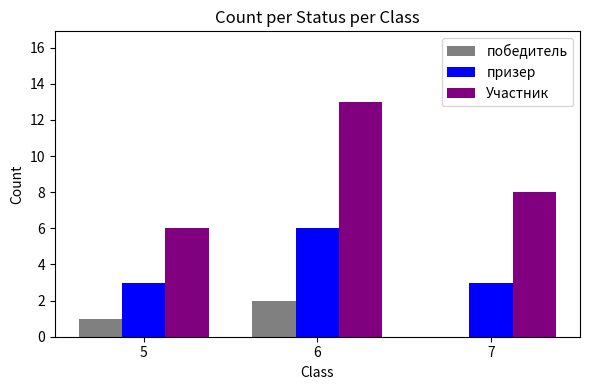

What is the spread (max minus min) of values at 6?

11